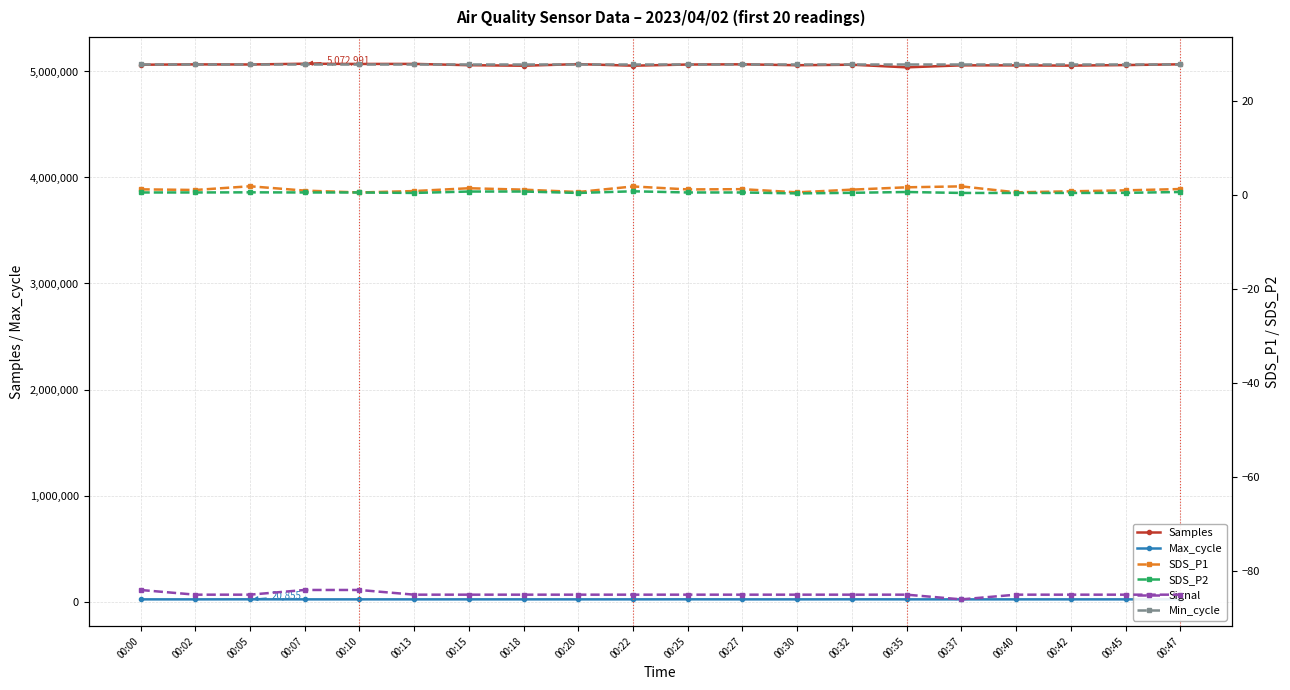

What is the difference between the second highest and second lowest values in the Max_cycle series?

412